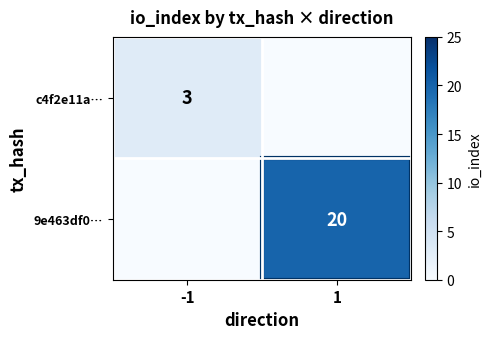

The value of 9e463df0… at 1 is 20. True or false?

True